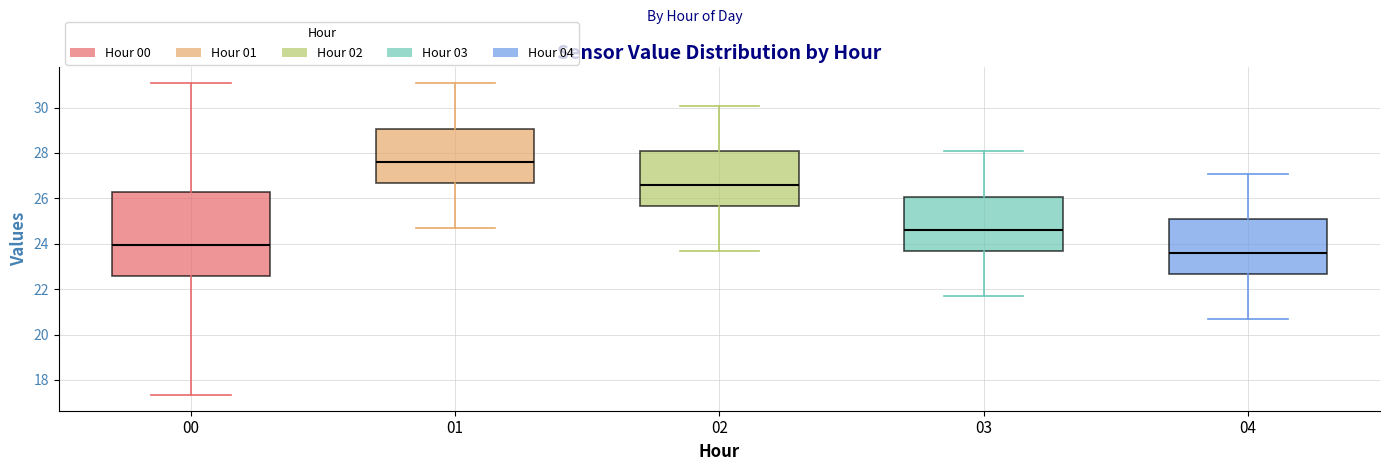

Where does the lower whisker of the box at x = 03 end on the y-axis? The values are not printed on the chart, so give them approximately, as read against the axis.

21.8